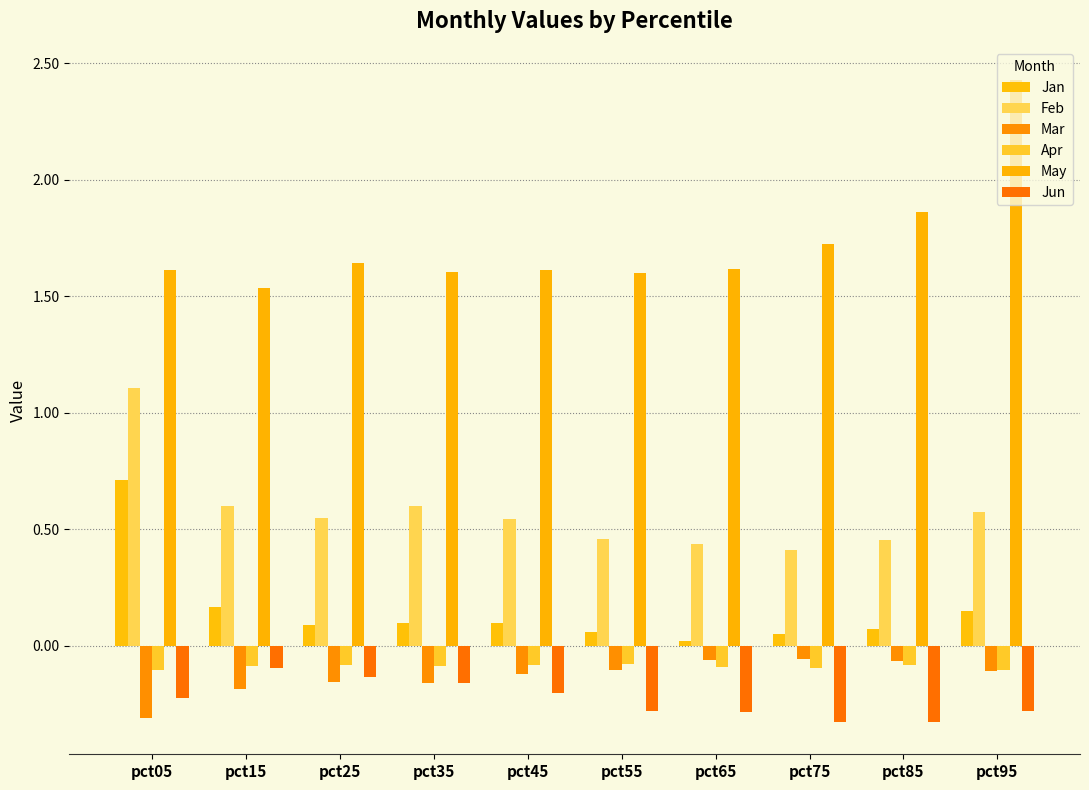

Is it true that Jun equals -0.1 at pct15?

True